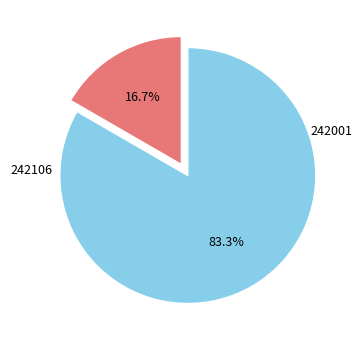

Does any single category account for the majority?

Yes